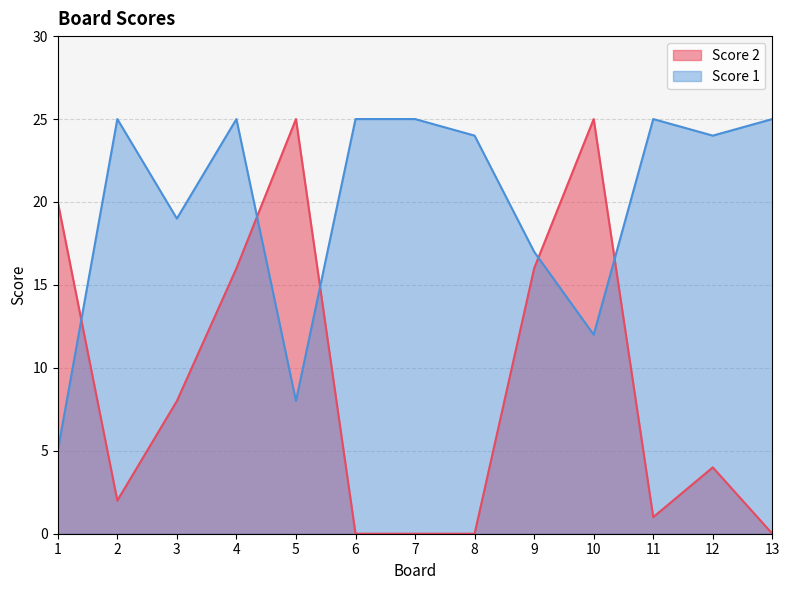

Reading left to right, extract all data points from this chart.

Score 2: 20	2	8	16	25	0	0	0	16	25	1	4	0
Score 1: 5	25	19	25	8	25	25	24	17	12	25	24	25